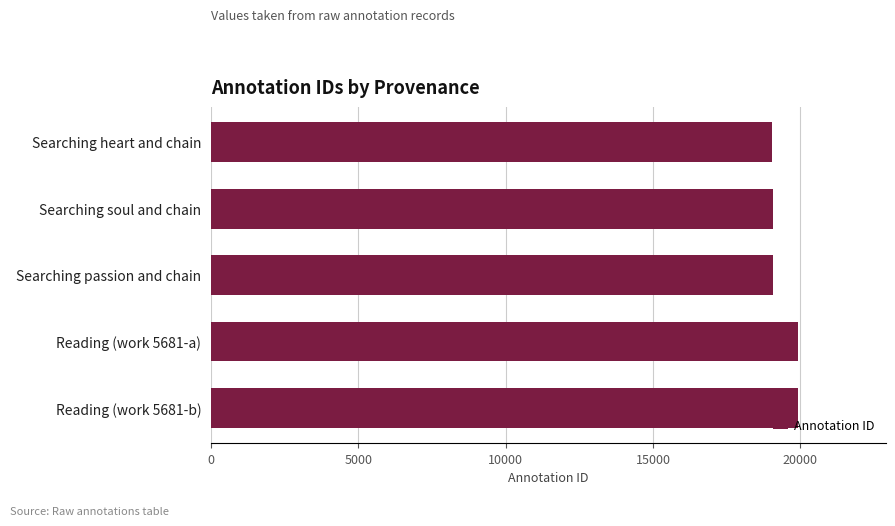

What is the average value?

19405